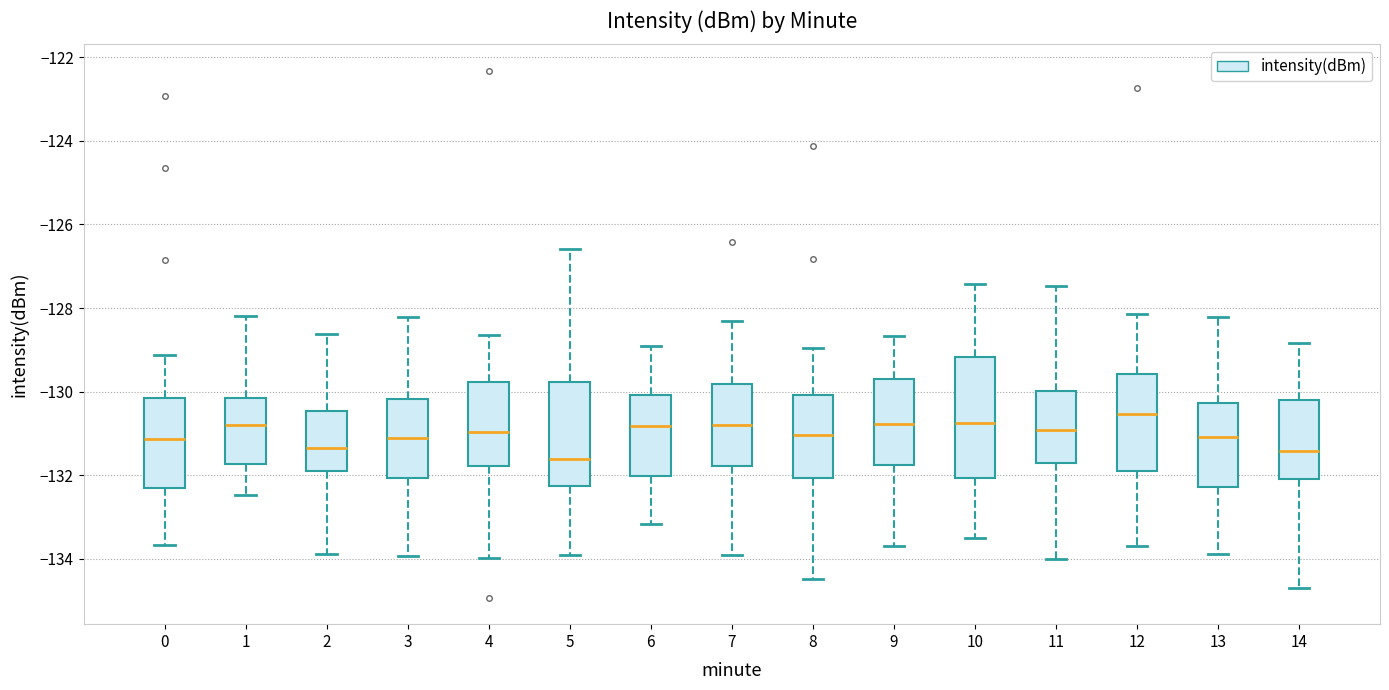

Reading left to right, transcribe this box plot: for each box, give where its median line is, the range the box spans, and where its two whiskers end, as read against the y-axis. The values are not printed on the chart, so give them approximately, as read against the axis.

0: median -131.2, box -132.4 to -130.2, whiskers -133.6 to -129.2
1: median -130.8, box -131.8 to -130.2, whiskers -132.4 to -128.2
2: median -131.4, box -131.8 to -130.4, whiskers -133.8 to -128.6
3: median -131.0, box -132.0 to -130.2, whiskers -134.0 to -128.2
4: median -131.0, box -131.8 to -129.8, whiskers -134.0 to -128.6
5: median -131.6, box -132.2 to -129.8, whiskers -134.0 to -126.6
6: median -130.8, box -132.0 to -130.0, whiskers -133.2 to -128.8
7: median -130.8, box -131.8 to -129.8, whiskers -134.0 to -128.4
8: median -131.0, box -132.0 to -130.0, whiskers -134.4 to -129.0
9: median -130.8, box -131.8 to -129.6, whiskers -133.6 to -128.6
10: median -130.8, box -132.0 to -129.2, whiskers -133.6 to -127.4
11: median -131.0, box -131.6 to -130.0, whiskers -134.0 to -127.4
12: median -130.6, box -131.8 to -129.6, whiskers -133.6 to -128.2
13: median -131.0, box -132.2 to -130.2, whiskers -133.8 to -128.2
14: median -131.4, box -132.0 to -130.2, whiskers -134.6 to -128.8